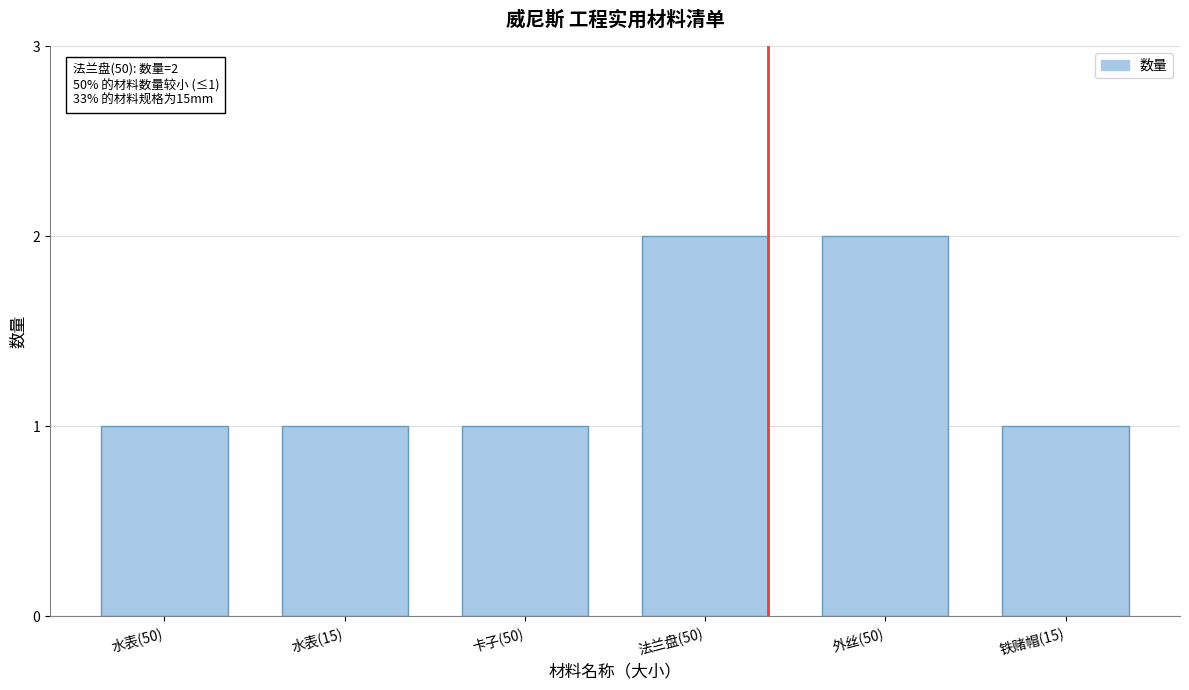

Reading left to right, what are all the values shown in this chart?

水表(50)=1	水表(15)=1	卡子(50)=1	法兰盘(50)=2	外丝(50)=2	铁赌帽(15)=1